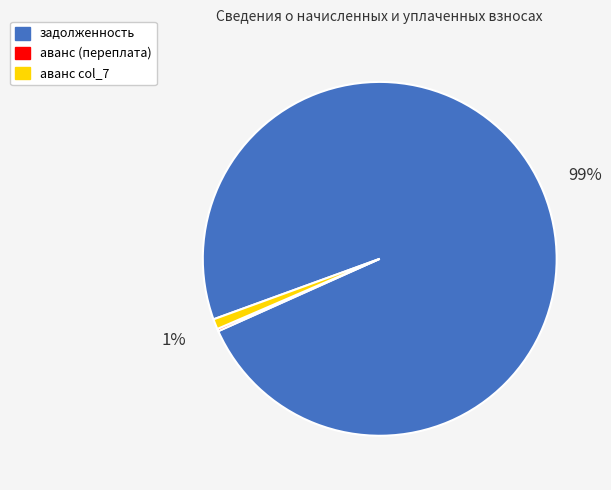

Does any single category account for the majority?

Yes